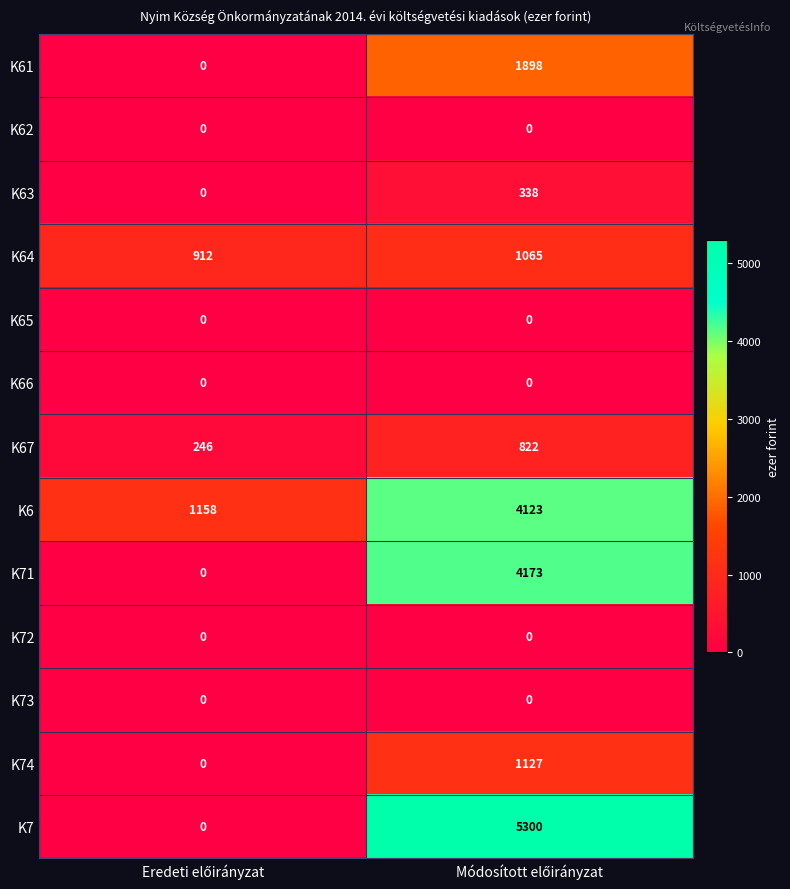

Which series has the largest total across all categories?

K7